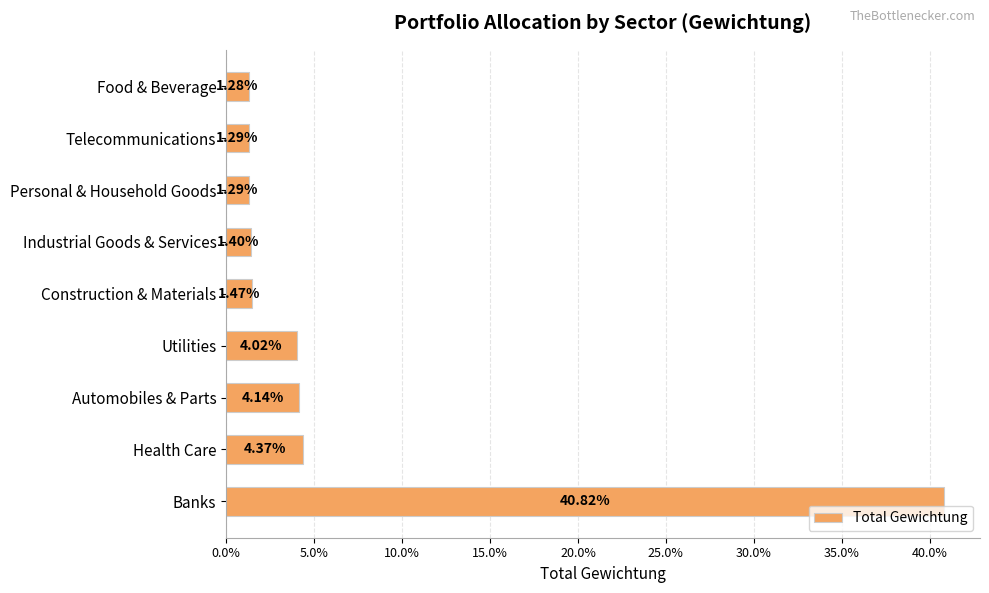

What is the maximum value shown in the chart?

0.4